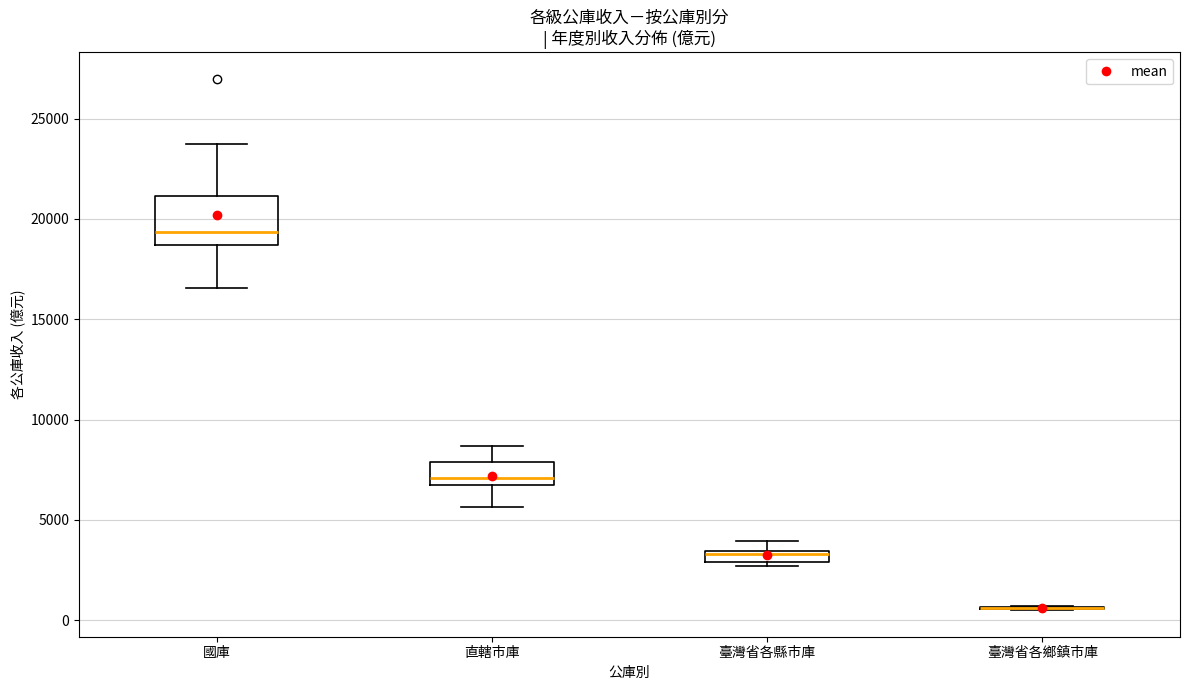

Which box is the tallest, from its lower edge to its upper edge?

國庫